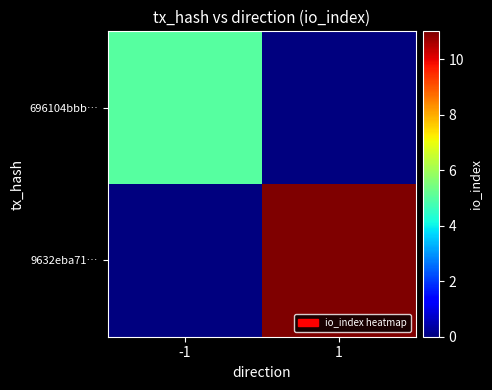

Between -1 and 1, which series saw the biggest shift?

9632eba71…